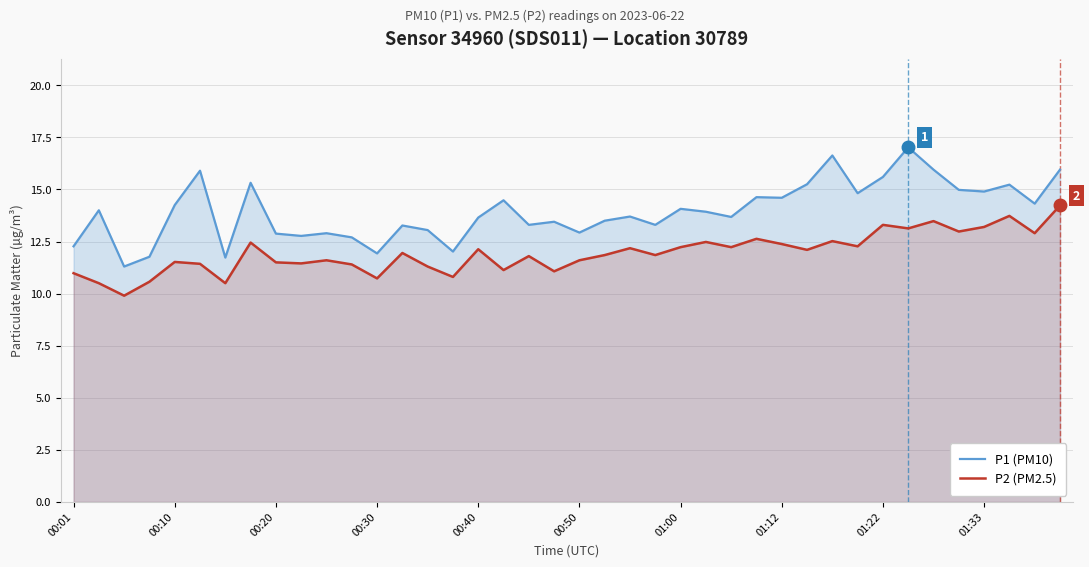

What is the minimum value shown in the chart?

9.9